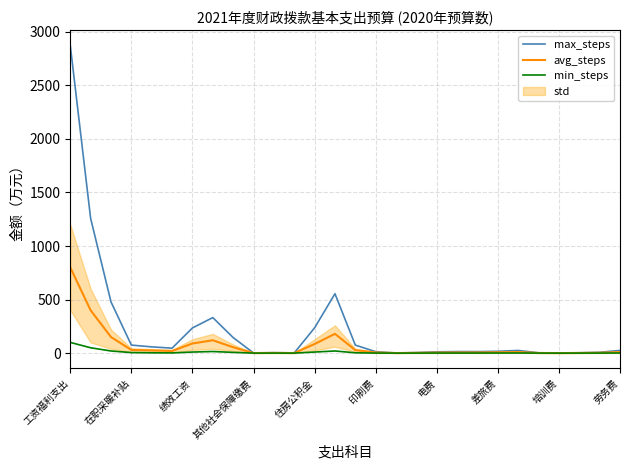

What is the maximum value for avg_steps?

800.0